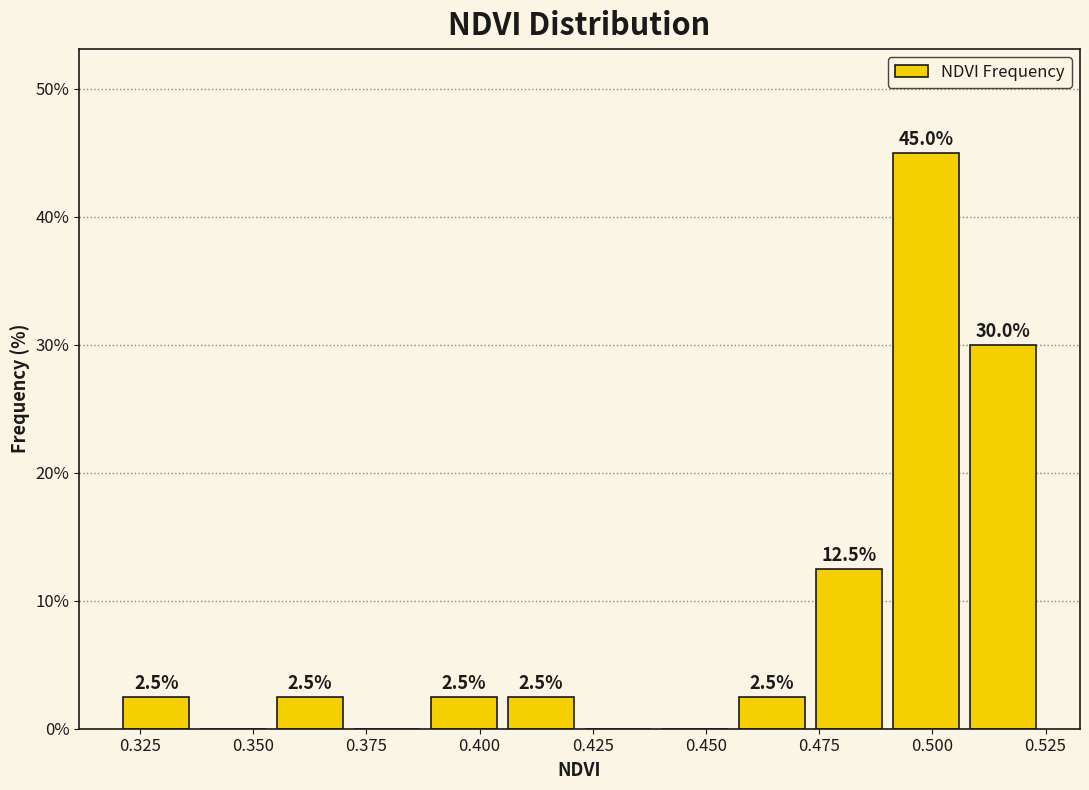

Read against the x-axis, roughly where is the centre of the tallest bar?

0.500